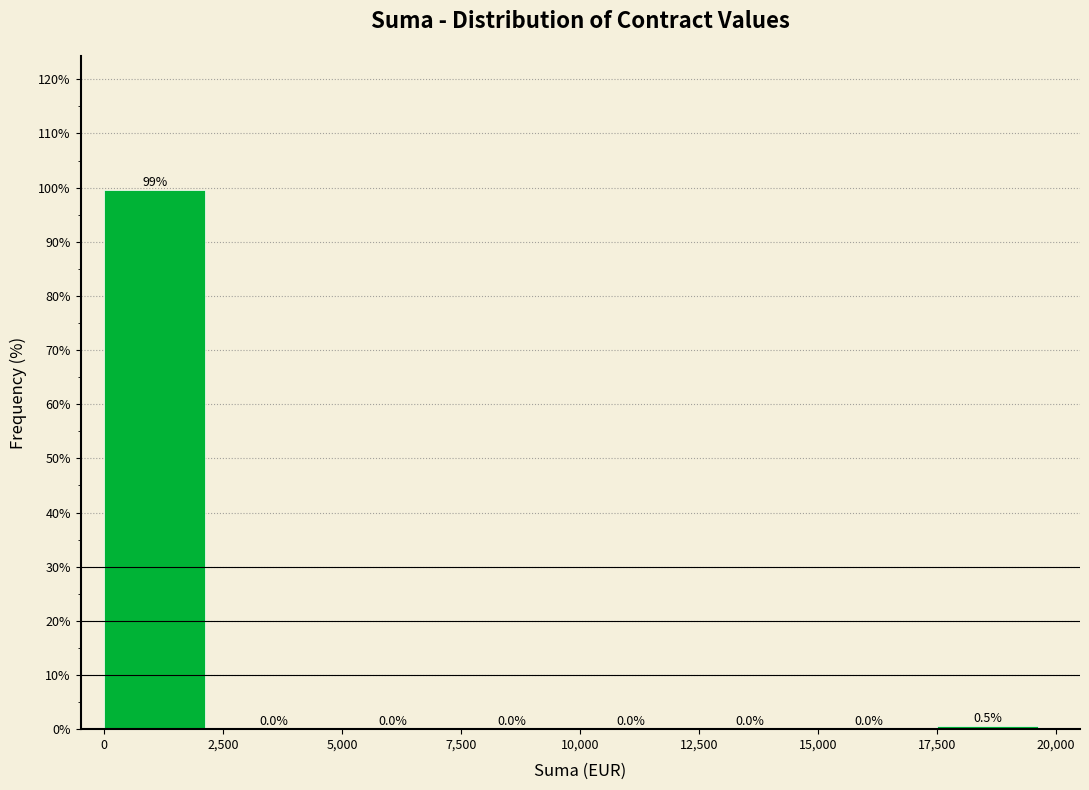

Which range on the x-axis has the tallest bar?

0 to 2,500